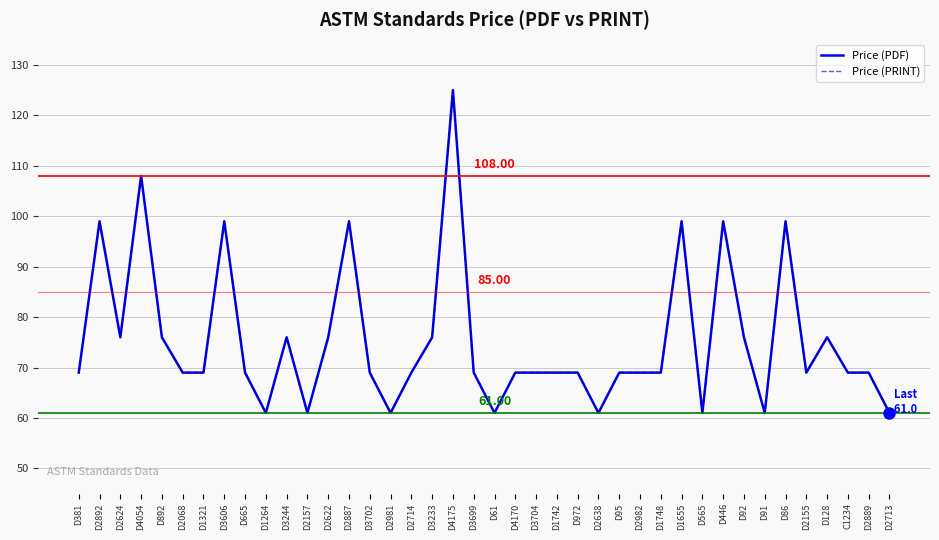

Reading left to right, list all the values displayed in this chart.

Price (PDF): 69	99	76	108	76	69	69	99	69	61	76	61	76	99	69	61	69	76	125	69	61	69	69	69	69	61	69	69	69	99	61	99	76	61	99	69	76	69	69	61
Price (PRINT): 69	99	76	108	76	69	69	99	69	61	76	61	76	99	69	61	69	76	125	69	61	69	69	69	69	61	69	69	69	99	61	99	76	61	99	69	76	69	69	61